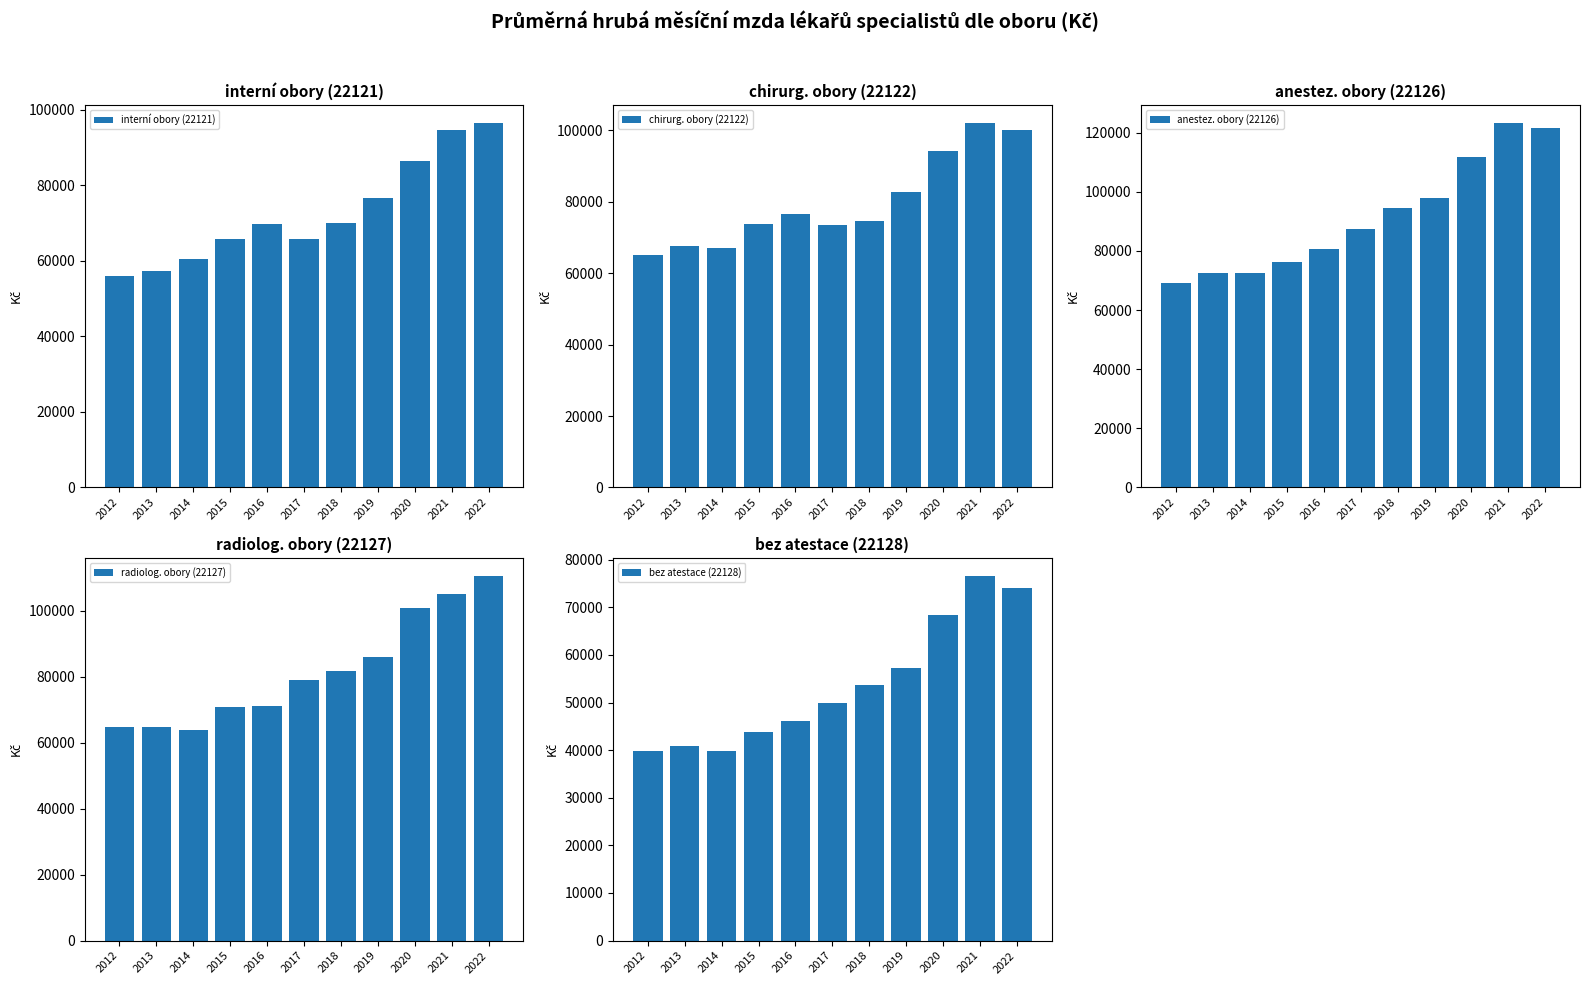

Which series changed the most between 2013 and 2018?

anestez. obory (22126)